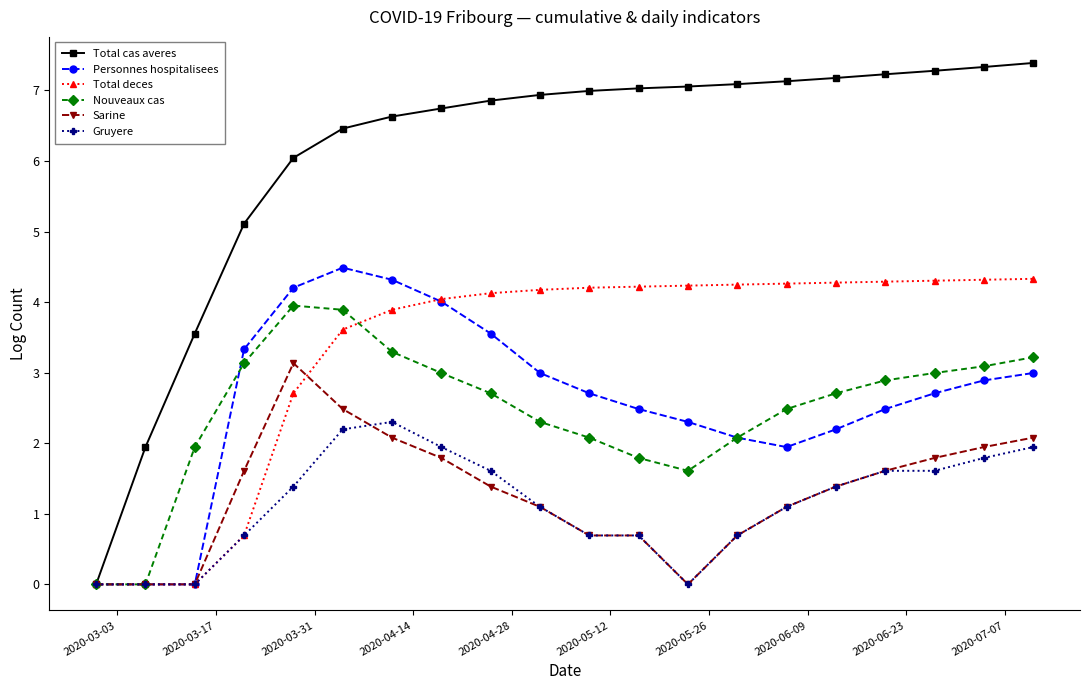

What is the sum of all Sarine values?

25.6